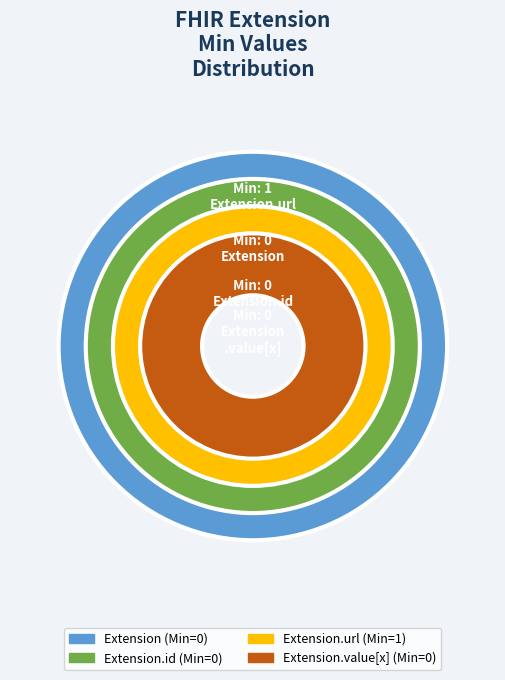

How many segments does this pie chart have?

4